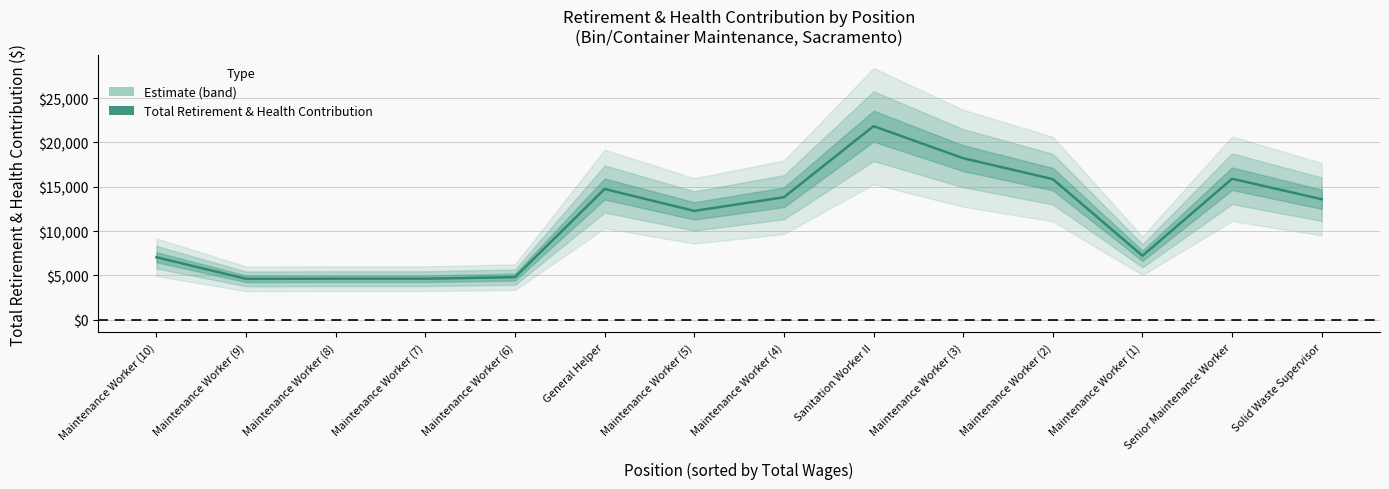

What is the minimum value shown in the chart?

4621